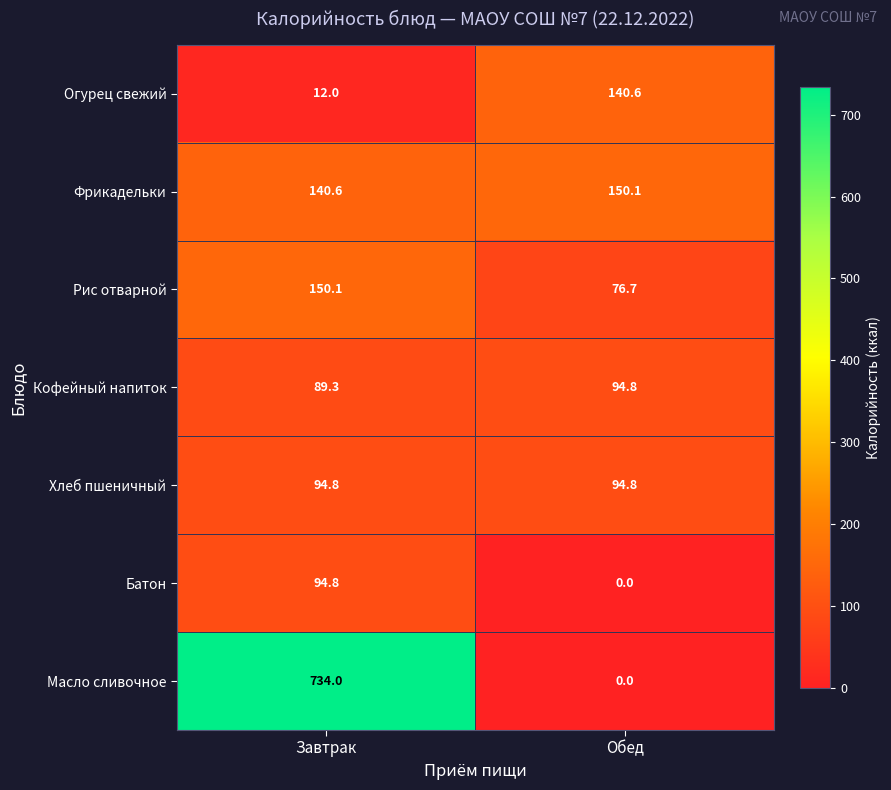

Which label corresponds to the largest value in the chart?

Завтрак